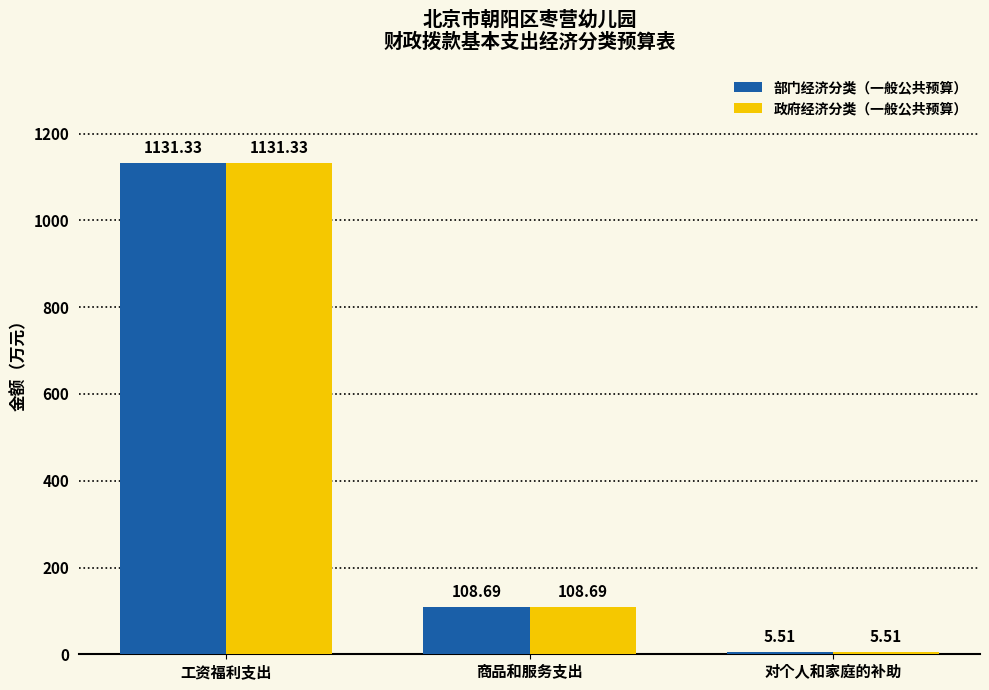

The 政府经济分类（一般公共预算） series shows 5.5 at 对个人和家庭的补助. True or false?

True